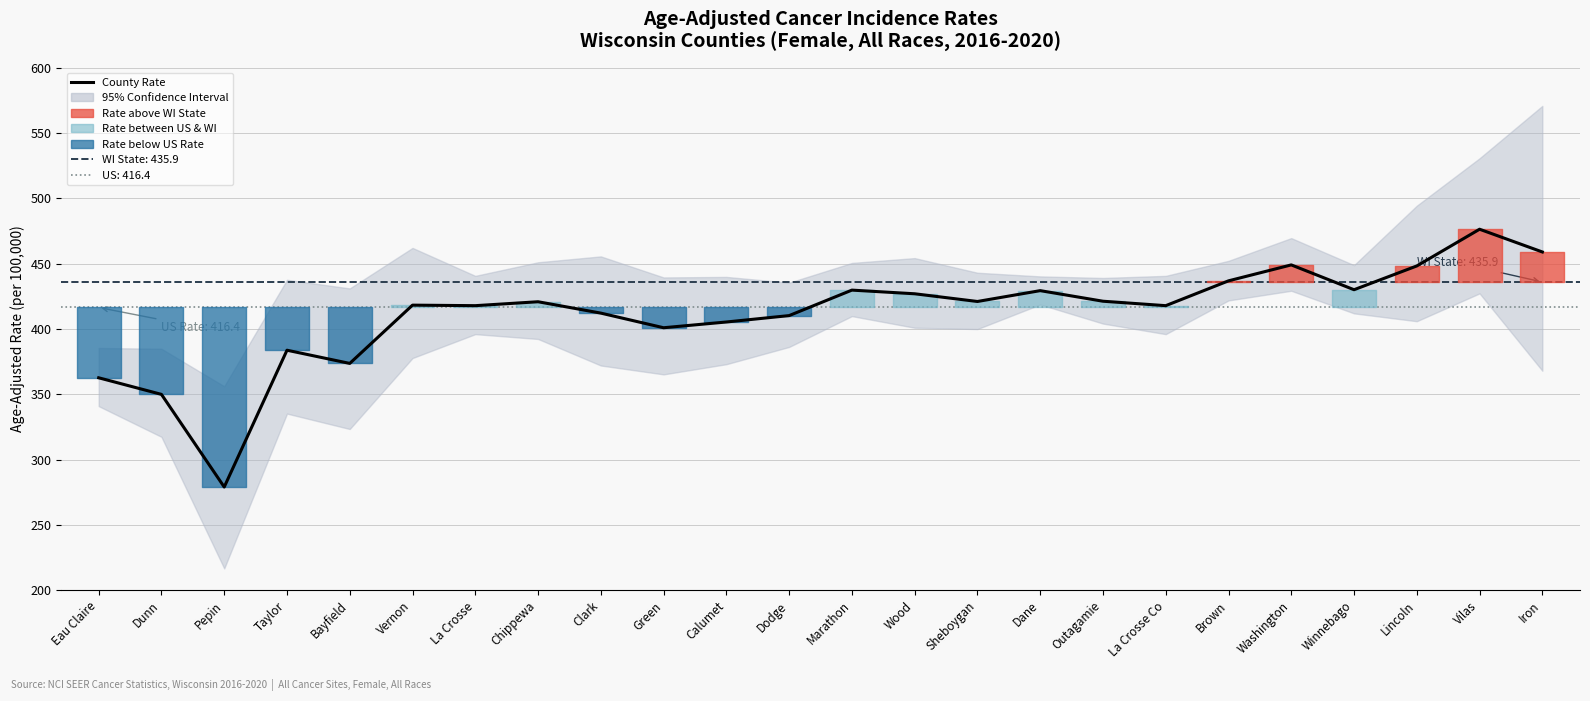

True or false: upper_ci and rate intersect in this chart.

False